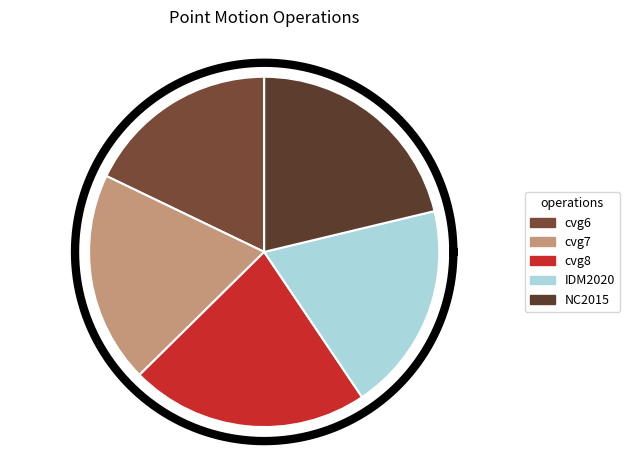

Which slice is the largest?

Canada velocity grid v8